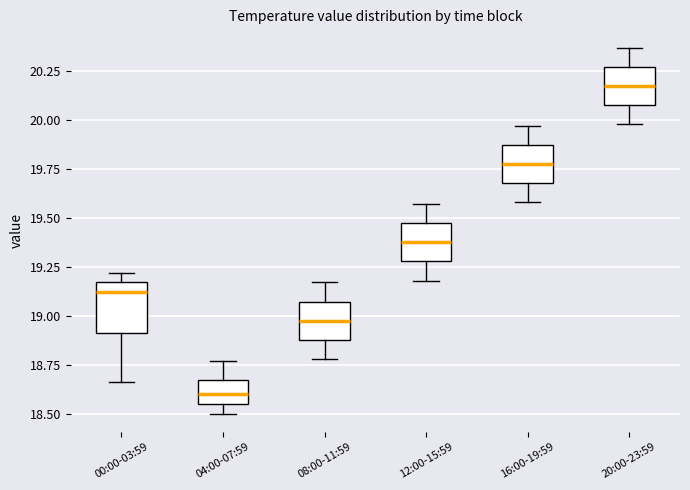

Reading left to right, transcribe this box plot: for each box, give where its median line is, the range the box spans, and where its two whiskers end, as read against the y-axis. The values are not printed on the chart, so give them approximately, as read against the axis.

00:00-03:59: median 19.10, box 18.90 to 19.15, whiskers 18.65 to 19.20
04:00-07:59: median 18.60, box 18.55 to 18.65, whiskers 18.50 to 18.75
08:00-11:59: median 19.00, box 18.90 to 19.05, whiskers 18.80 to 19.15
12:00-15:59: median 19.40, box 19.30 to 19.45, whiskers 19.20 to 19.55
16:00-19:59: median 19.80, box 19.70 to 19.85, whiskers 19.60 to 19.95
20:00-23:59: median 20.20, box 20.10 to 20.25, whiskers 20.00 to 20.35